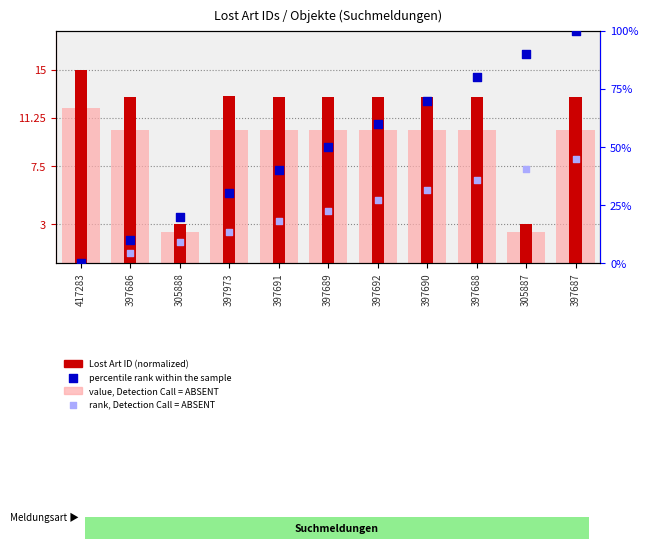

Which series has the widest spread of Y values?

percentile rank within the sample